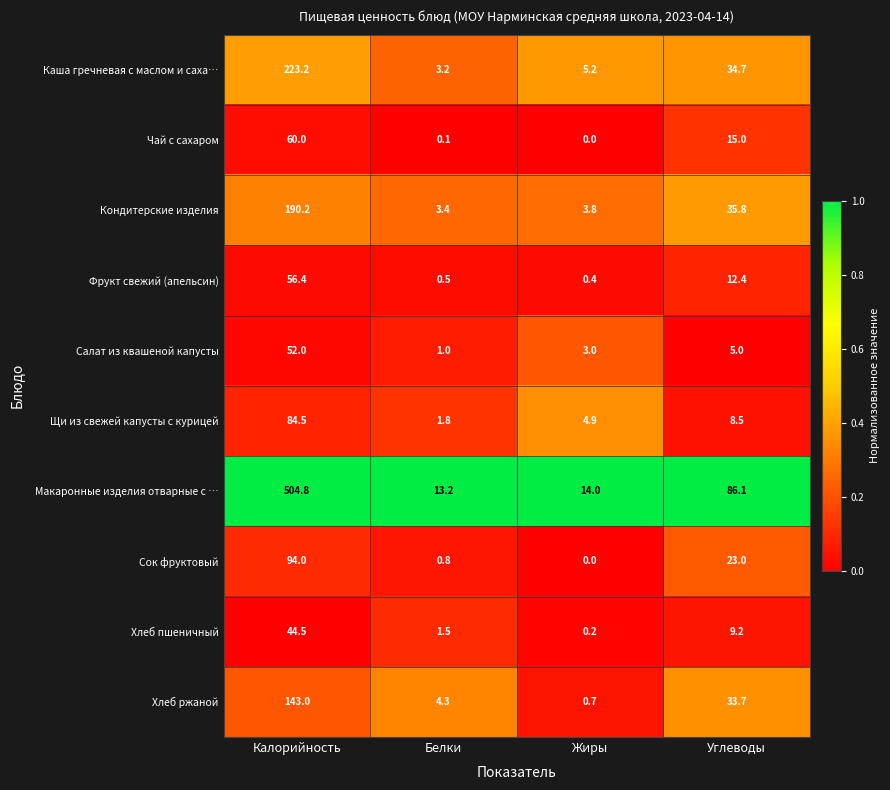

Where does the Каша гречневая с маслом и саха… series first go above 34?

Калорийность